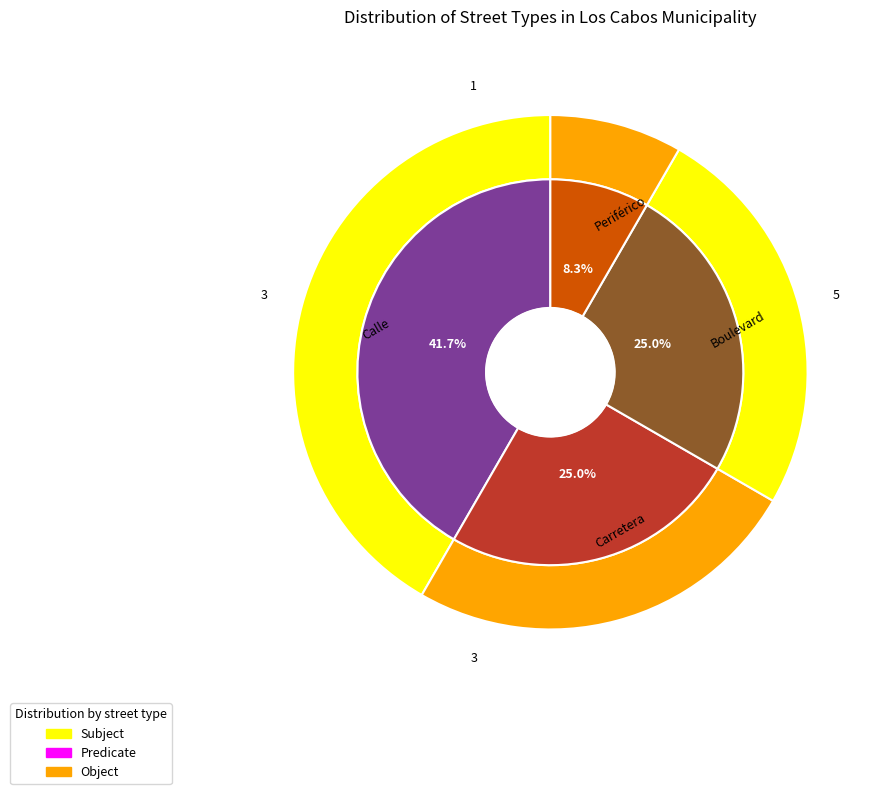

Count the number of slices in the pie.

4